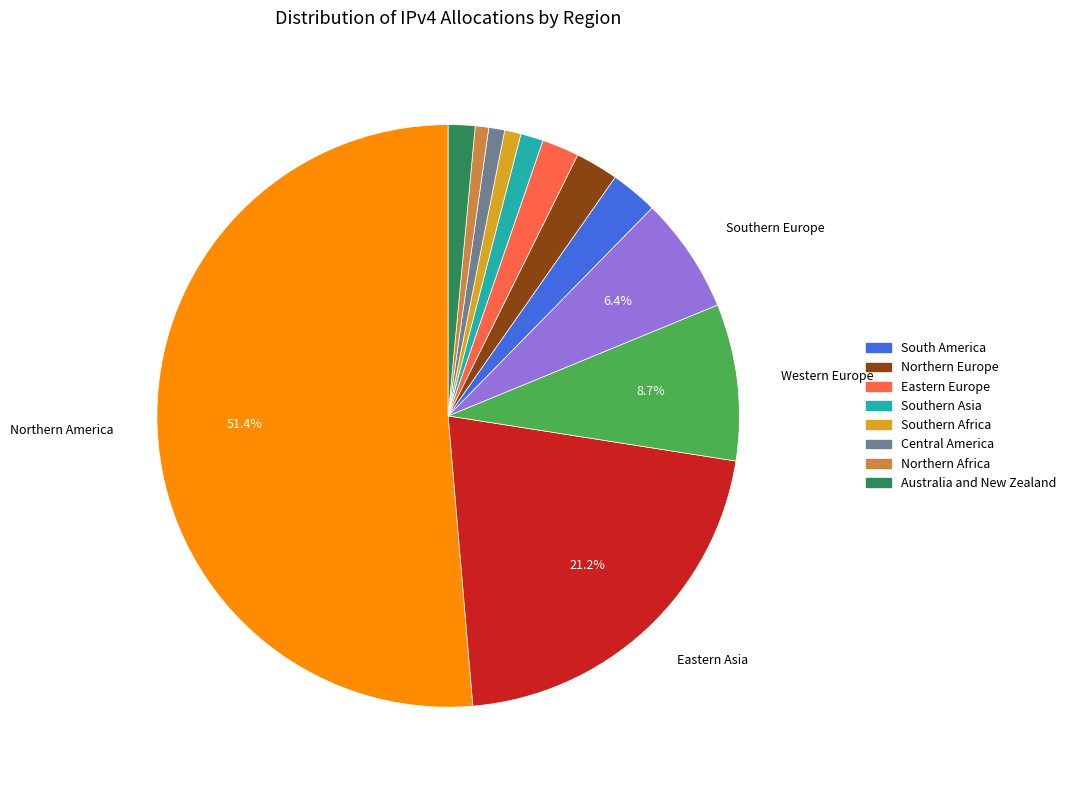

Is there a majority slice in this chart?

Yes